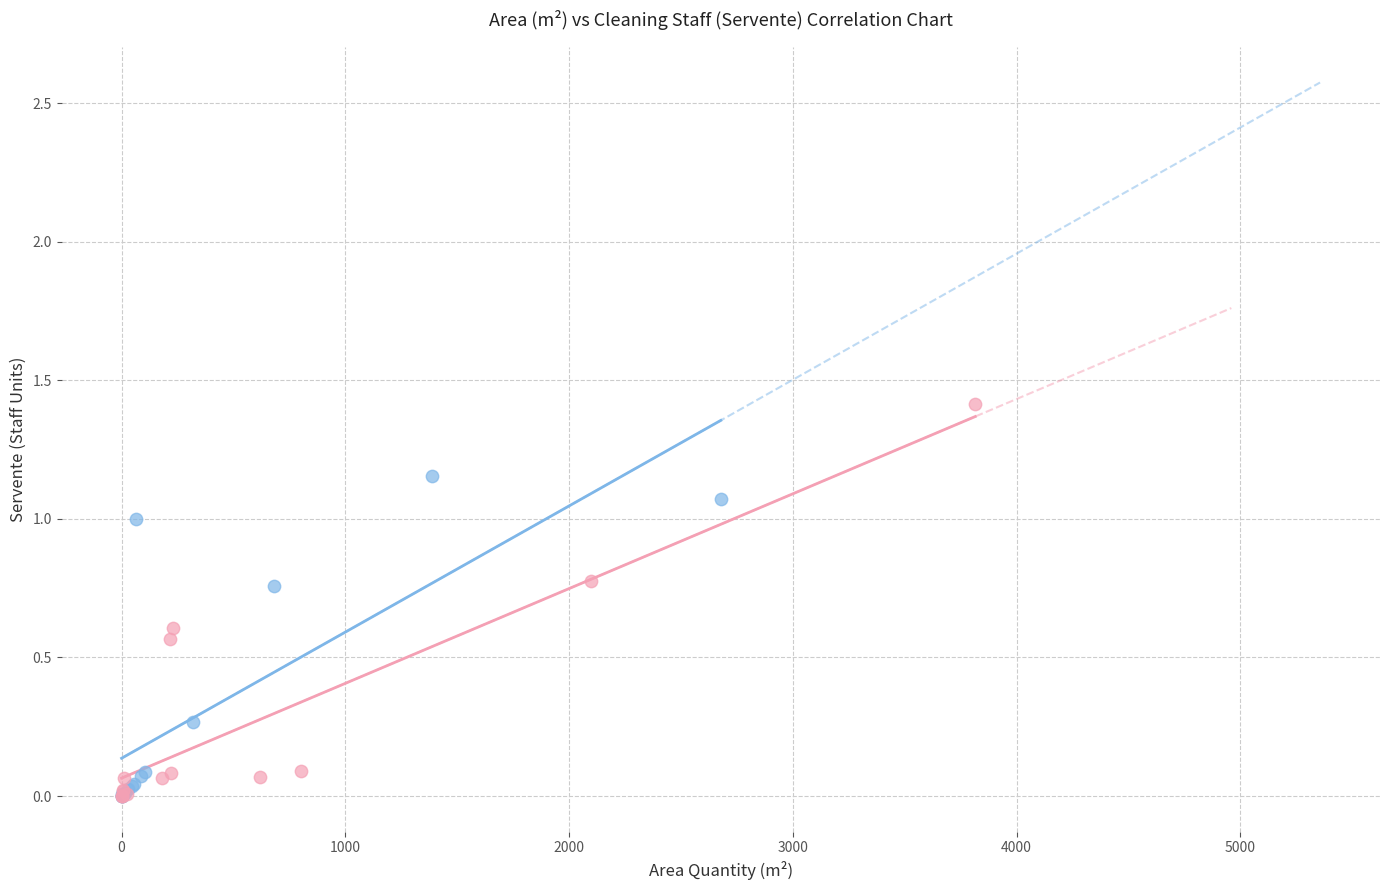

Which series contains the highest Y value?

External Areas